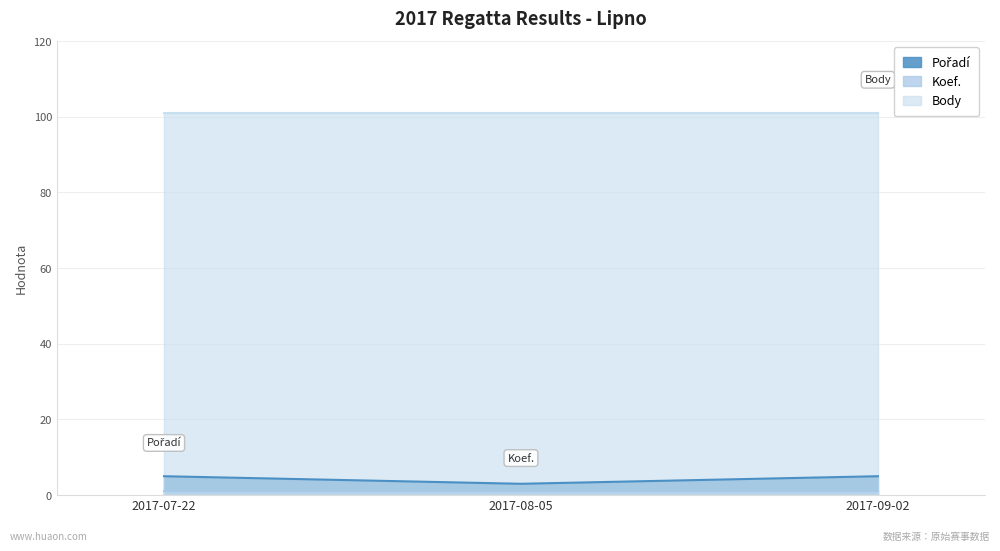

What are all the series names shown in the legend?

Pořadí, Koef., Body